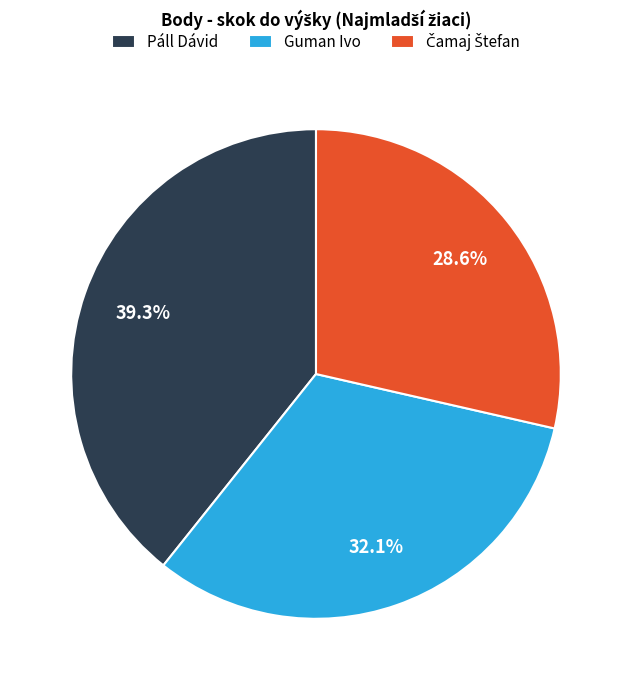

What is the largest slice in the pie chart?

Páll Dávid